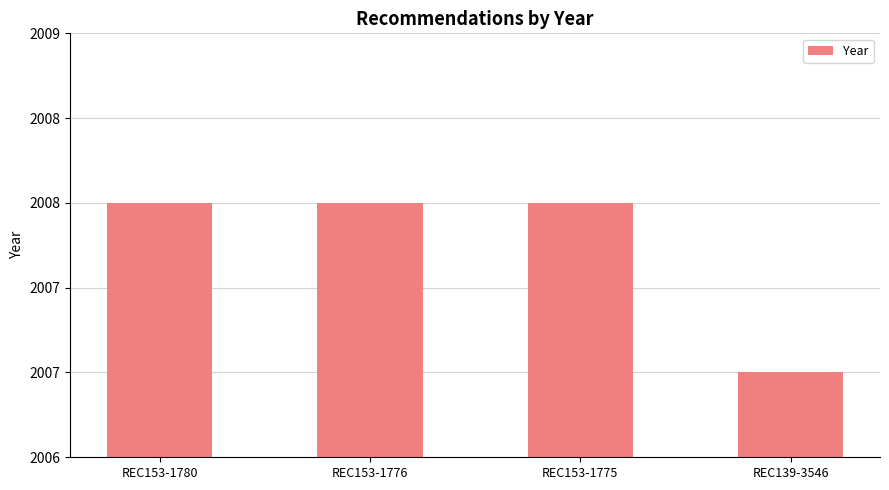

Are the bars horizontal?

No